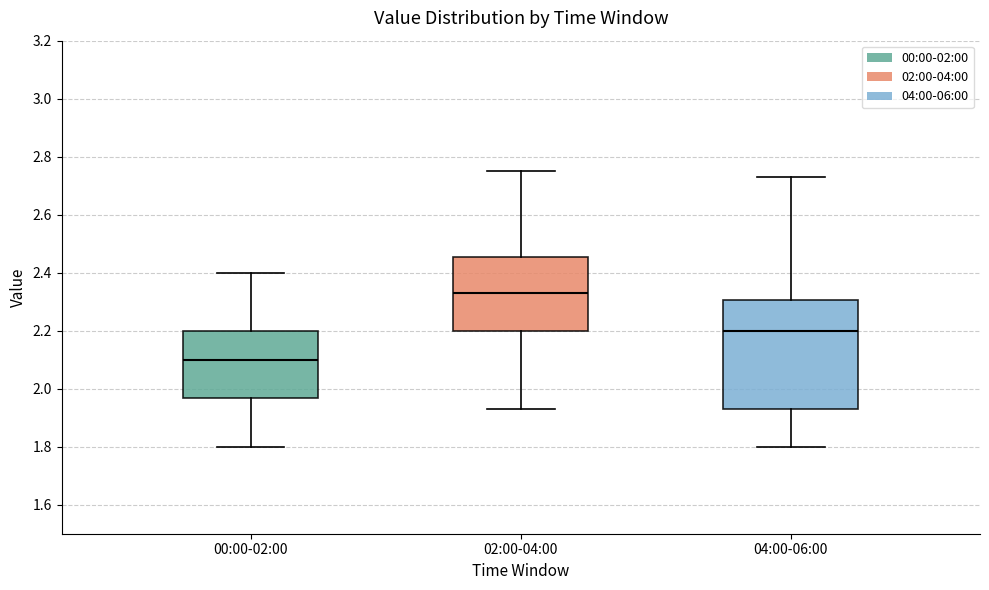

Comparing the boxes themselves (not the whiskers), which one is the tallest?

04:00-06:00